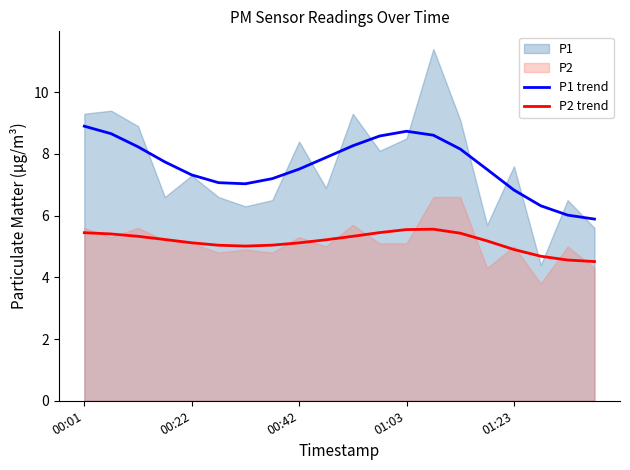

How many data points does each series have?

20